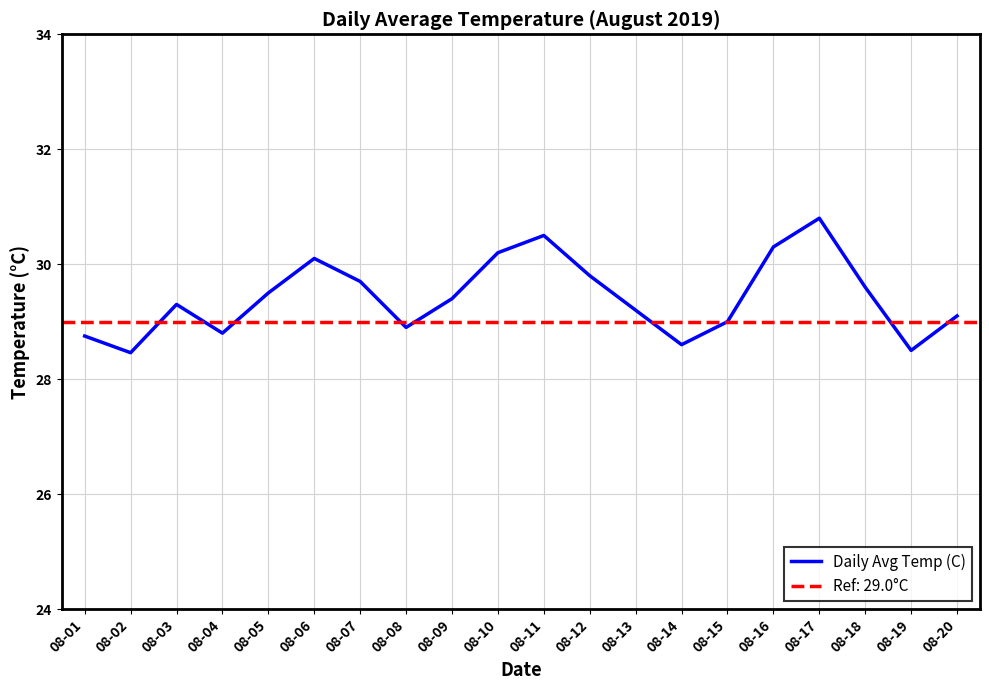

Read the value at 08-10.

30.2